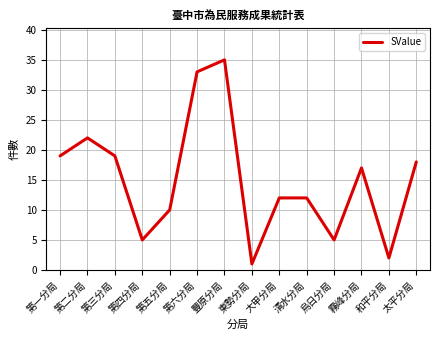

What is the minimum value shown in the chart?

1